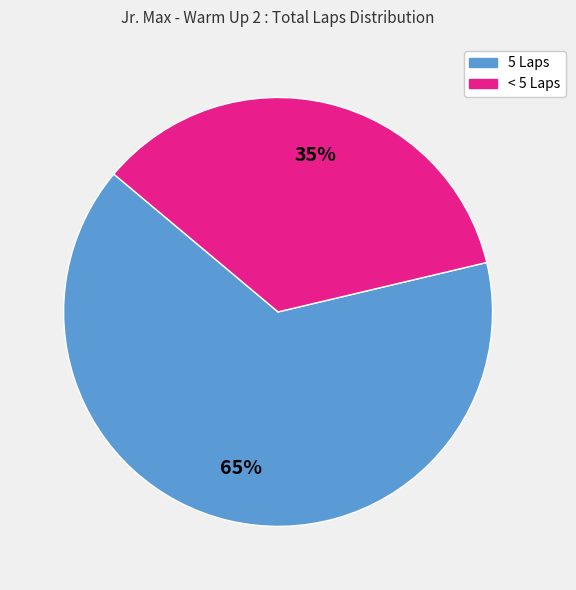

To the nearest percent, what is the difference between the largest and smallest slice percentages?

30%